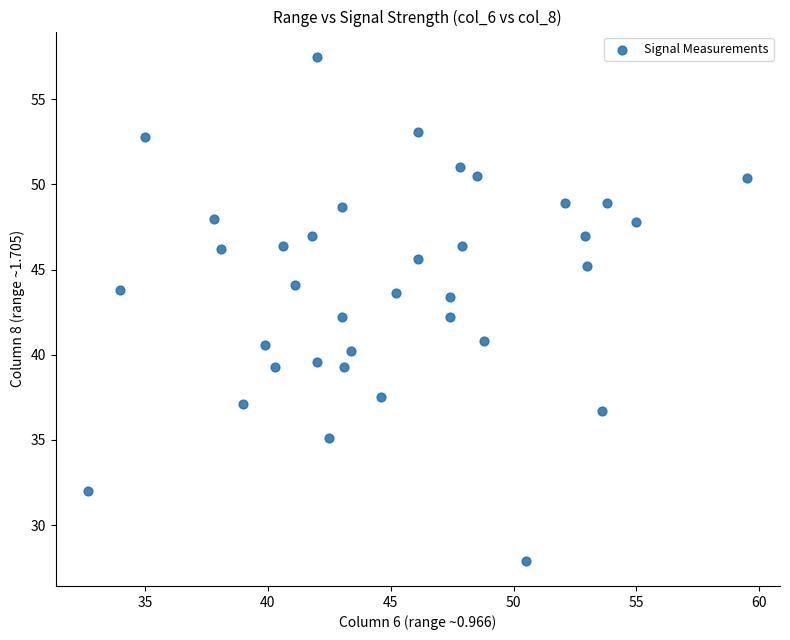

What is the range of X values (max minus min)?

26.8